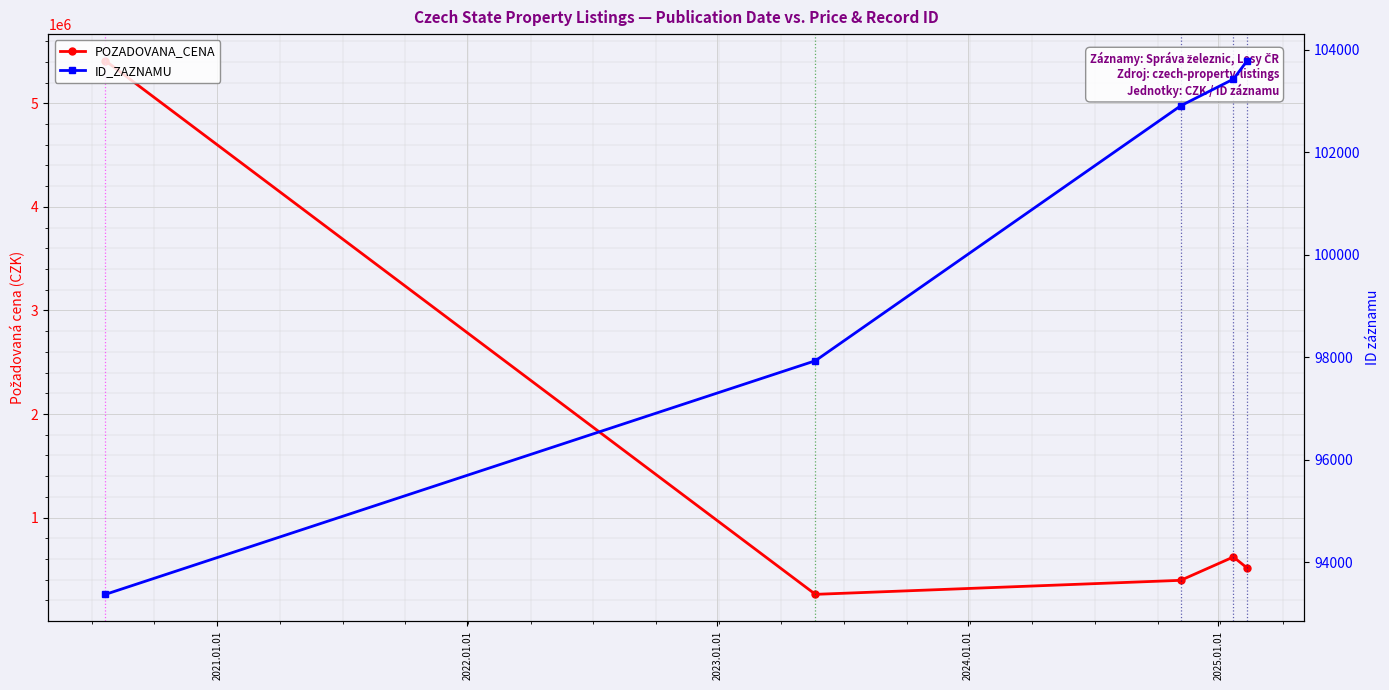

Rank the series at 2021.01.01 from highest to lowest value.

POZADOVANA_CENA, ID_ZAZNAMU